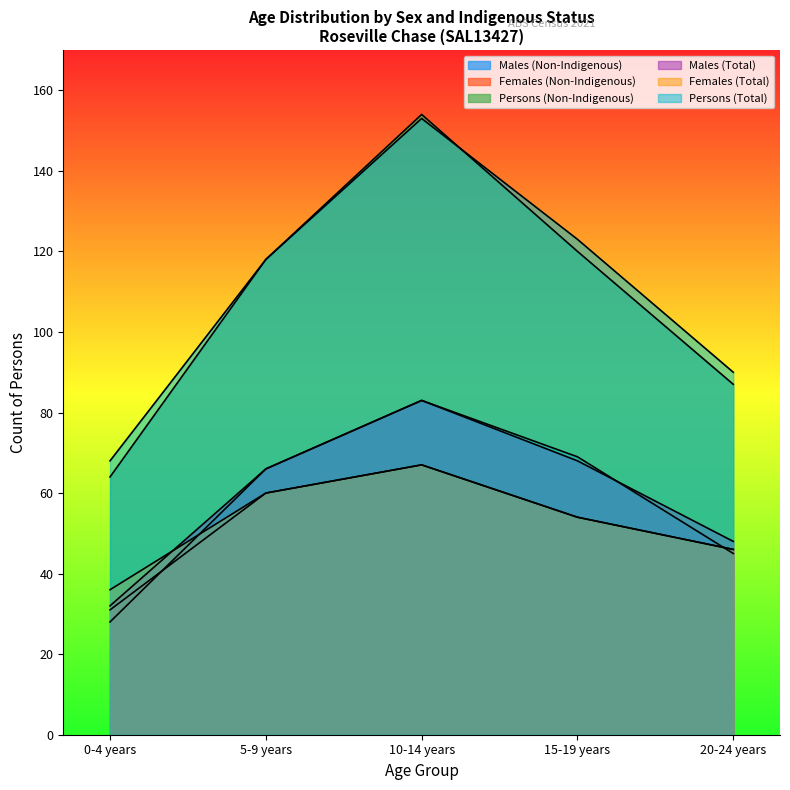

Count the Females (Non-Indigenous) values in the range 46 to 60.

3